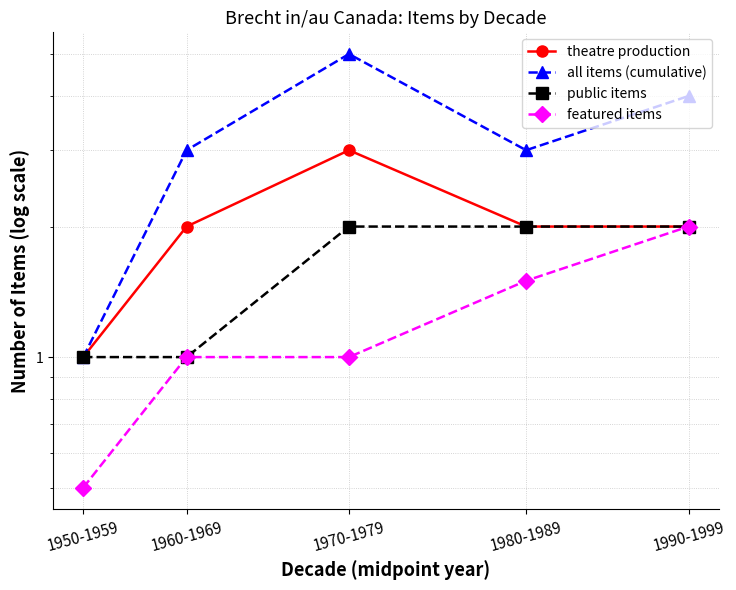

Between 1970-1979 and 1950-1959, which is larger?

1970-1979